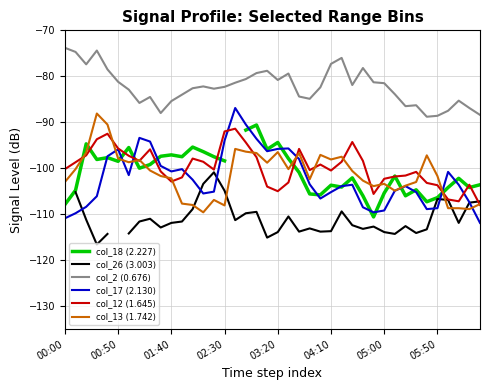

At which category does the chart reach its peak across all series?

00:00